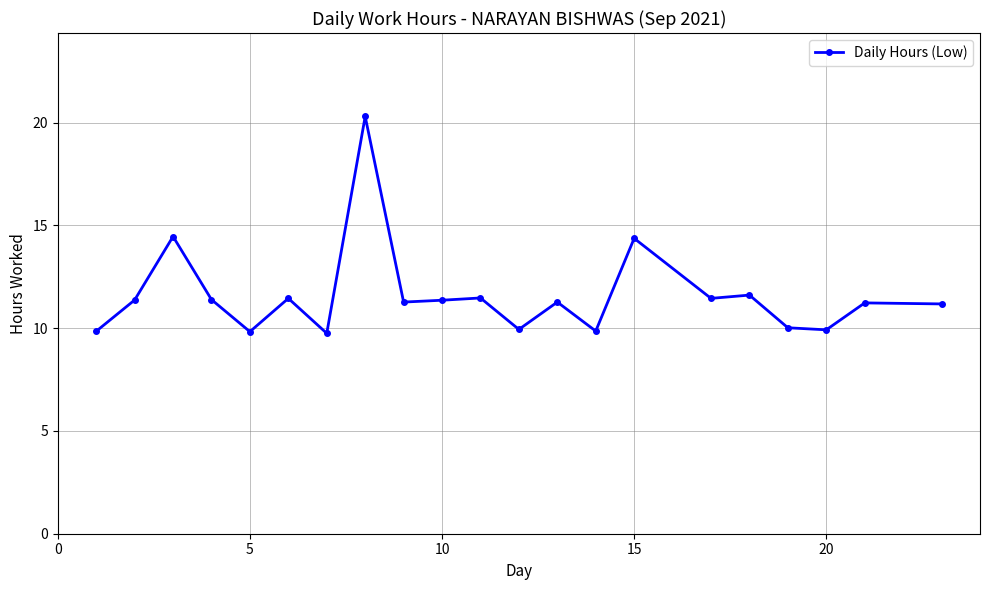

True or false: the data has more than 0 interior local peaks.

True